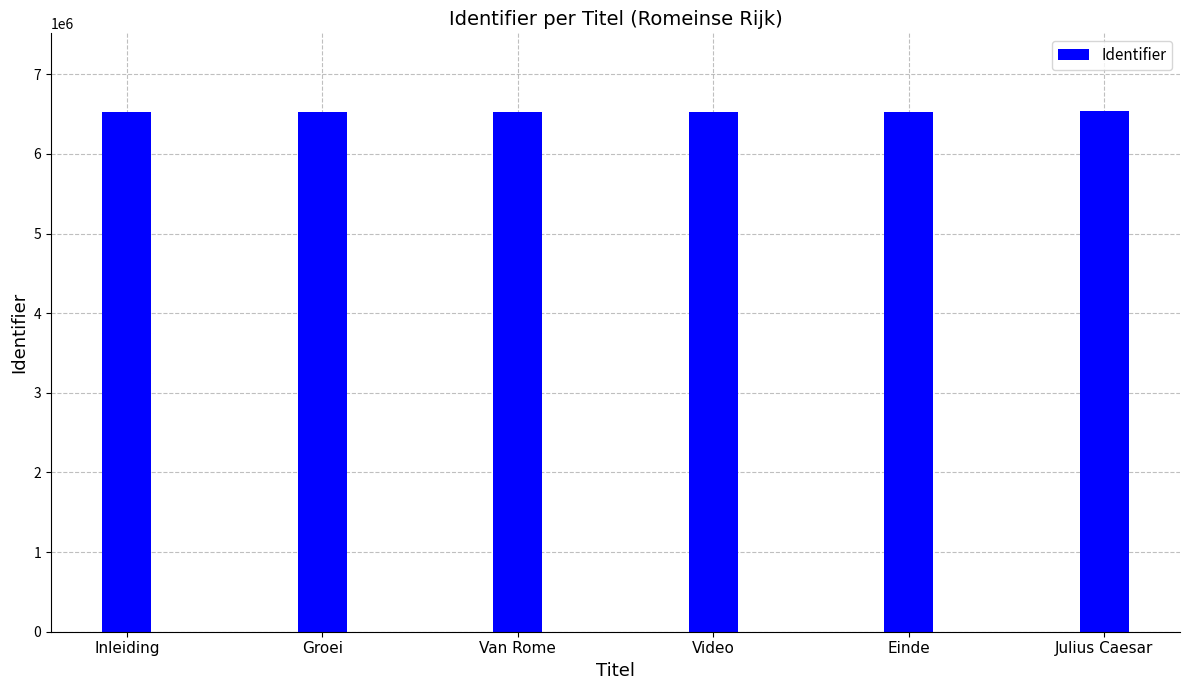

What is the greatest value displayed?

6534555